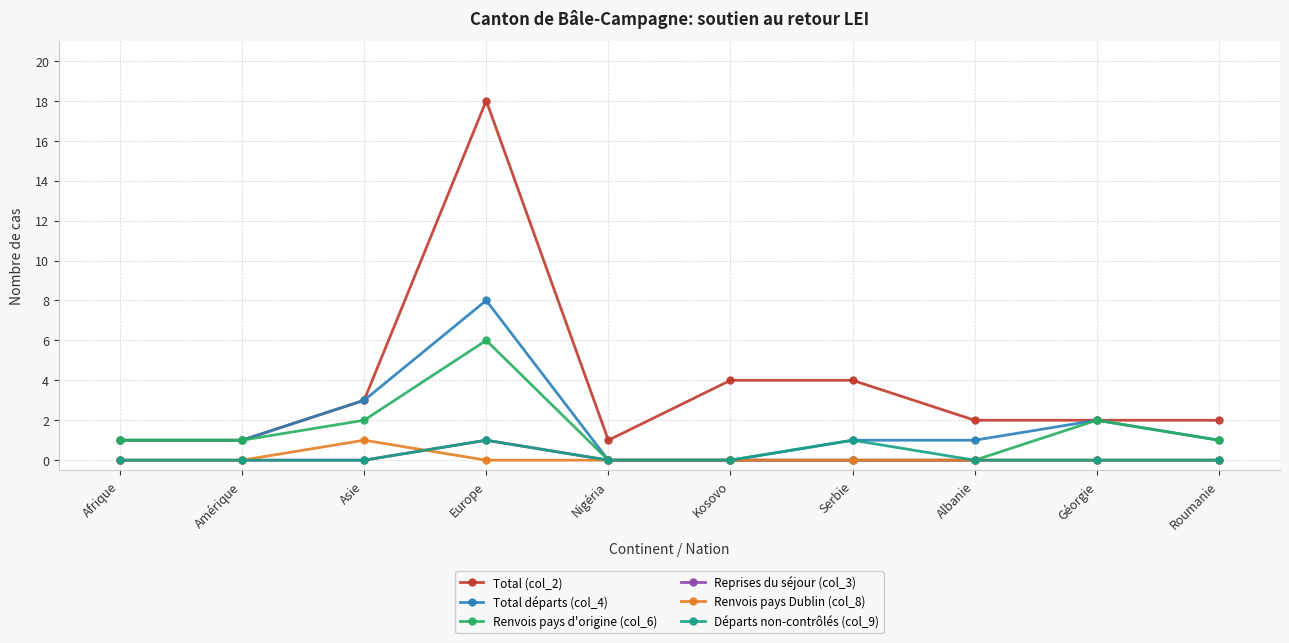

The value of Total départs (col_4) at Europe is 14. True or false?

False